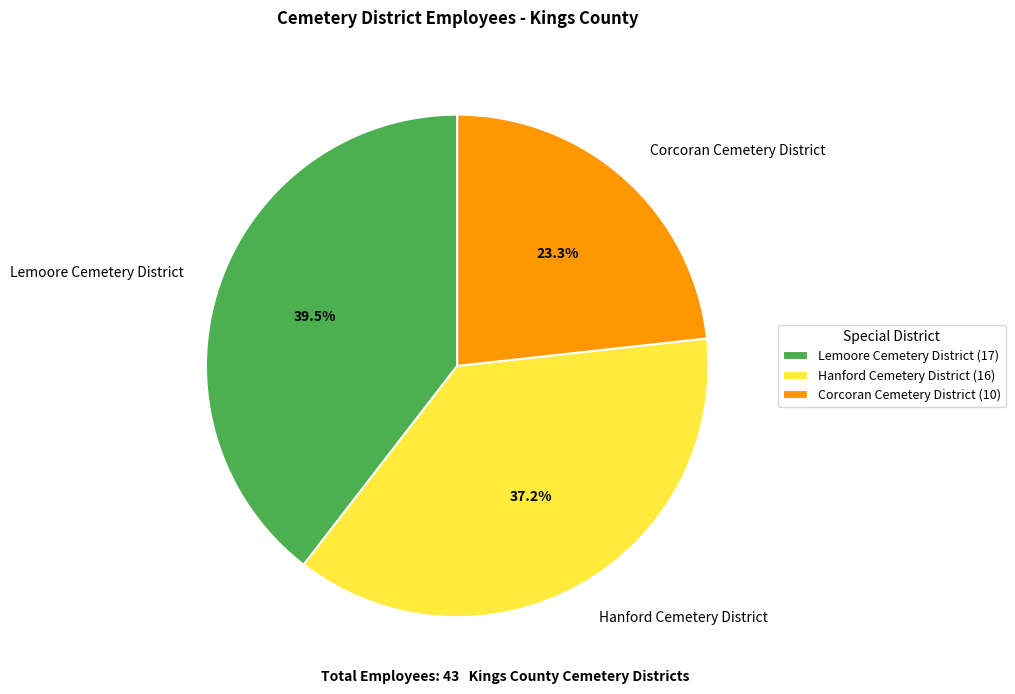

To the nearest percent, what is the average slice percentage?

33%